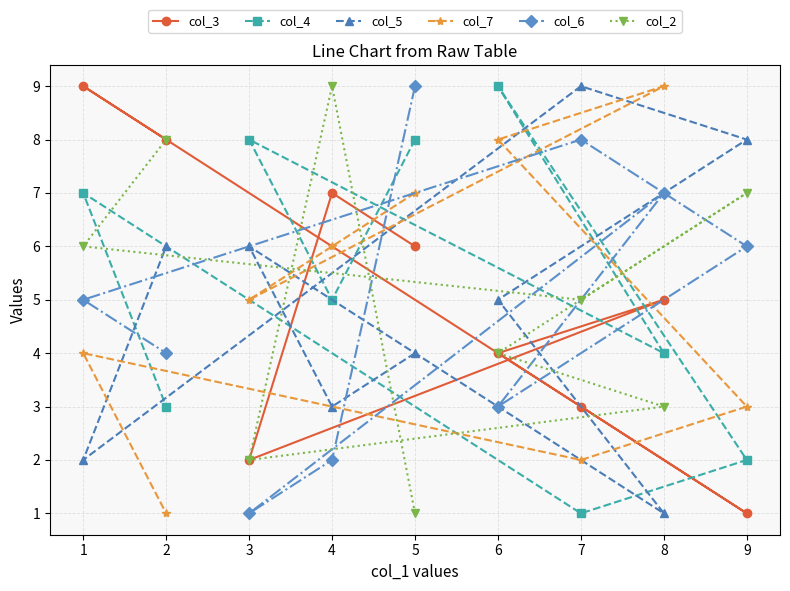

Rank the categories by col_2 value from lowest to highest.

5, 3, 8, 6, 7, 1, 9, 2, 4